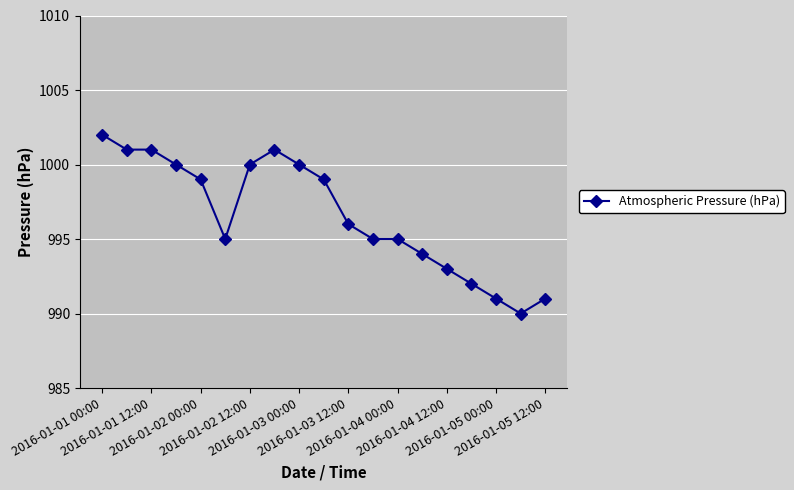

True or false: there are more than 0 points higher than both neighbors.

True